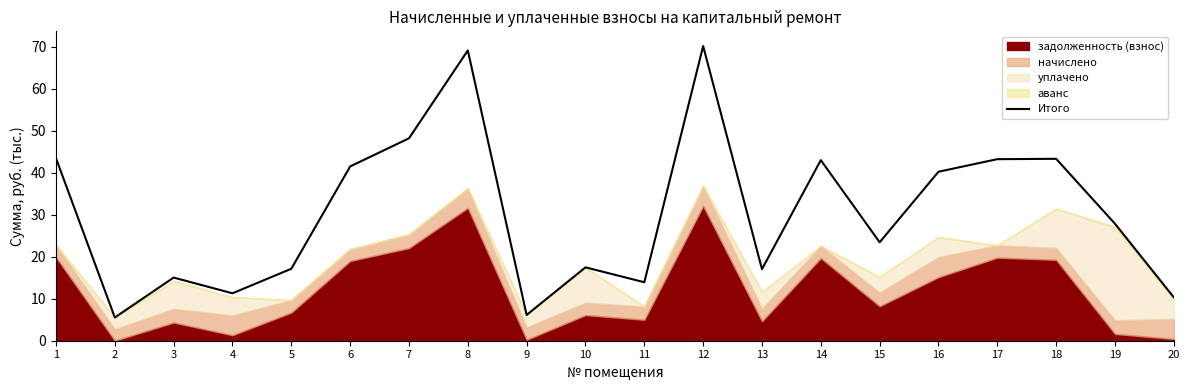

Reading right to left, what are all the values shown in this chart?

20=10.3	19=27.9	18=43.3	17=43.2	16=40.3	15=23.4	14=43.0	13=17.0	12=70.2	11=13.9	10=17.5	9=6.1	8=69.1	7=48.2	6=41.5	5=17.1	4=11.3	3=15.0	2=5.5	1=43.5